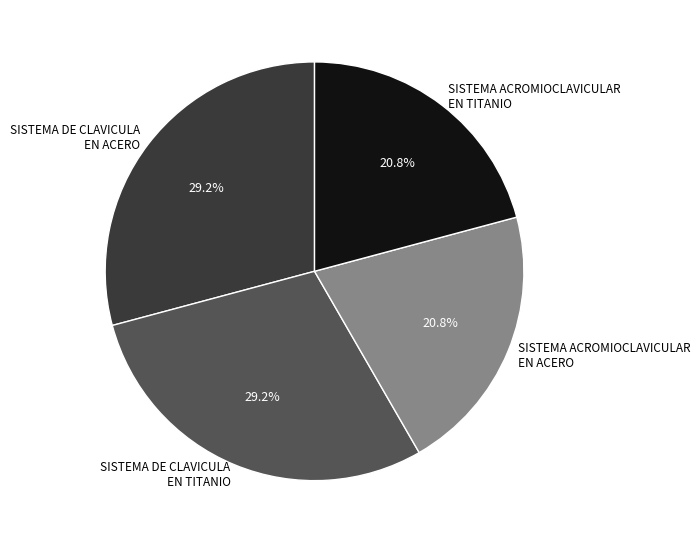

What is the ratio of the value at SISTEMA ACROMIOCLAVICULAR EN ACERO to the value at SISTEMA DE CLAVICULA EN TITANIO?

0.7